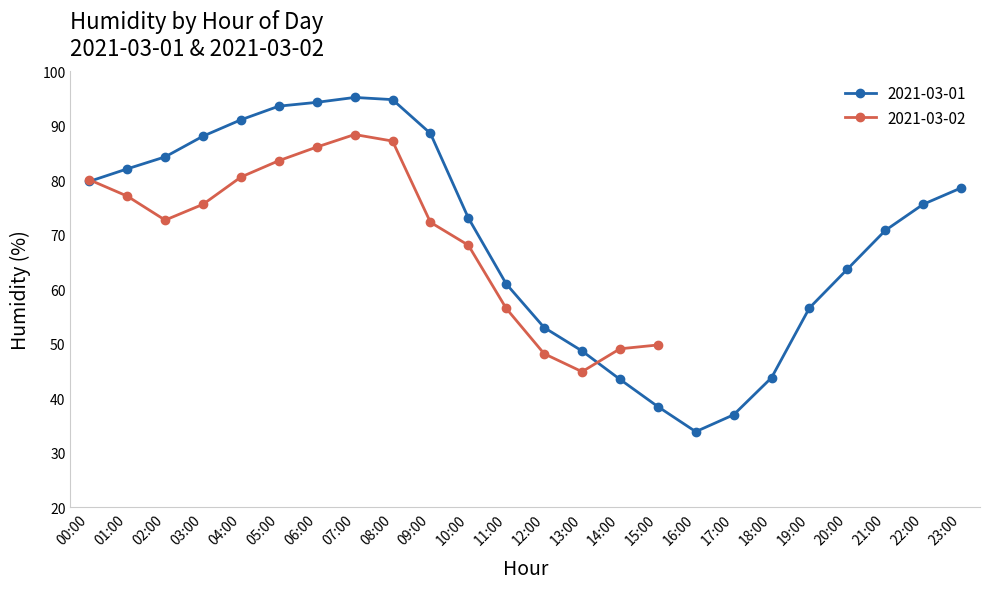

Reading left to right, list all the values displayed in this chart.

00:00=79.8	01:00=82.1	02:00=84.3	03:00=88.1	04:00=91.1	05:00=93.6	06:00=94.3	07:00=95.2	08:00=94.8	09:00=88.6	10:00=73.1	11:00=61.0	12:00=53.0	13:00=48.7	14:00=43.5	15:00=38.5	16:00=33.9	17:00=37.0	18:00=43.8	19:00=56.6	20:00=63.7	21:00=70.8	22:00=75.6	23:00=78.6